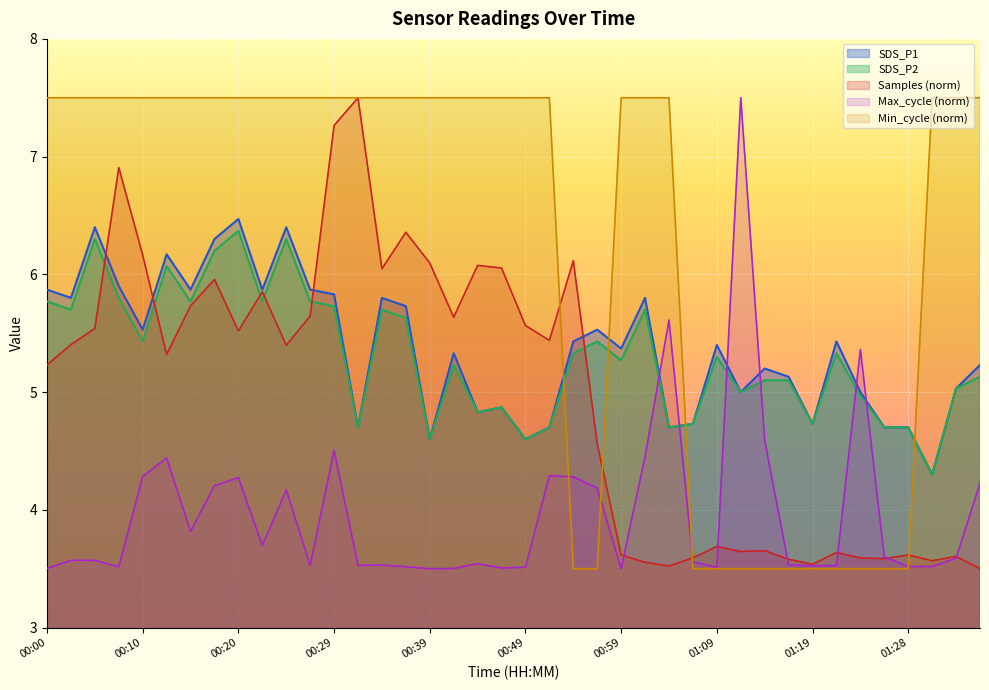

What is the maximum value for SDS_P1?

6.5